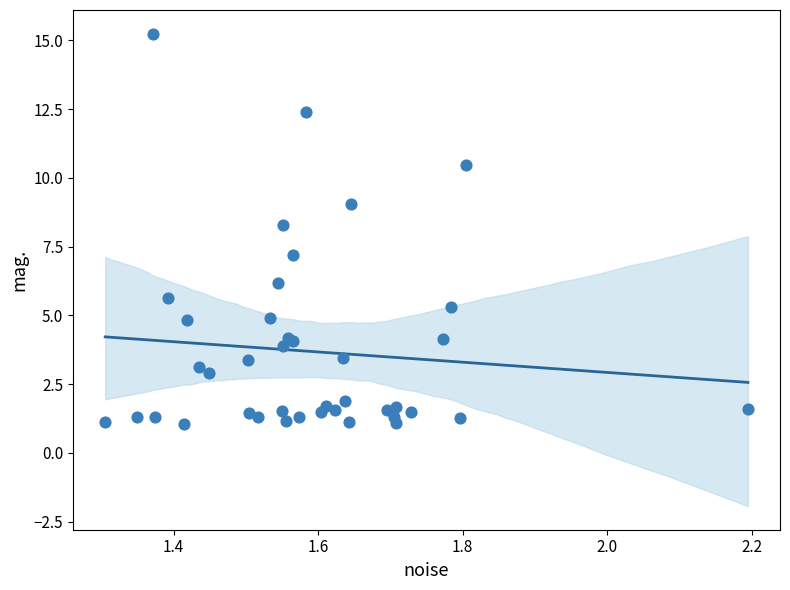

What Y value in the scatter plot is closest to 8?

8.3